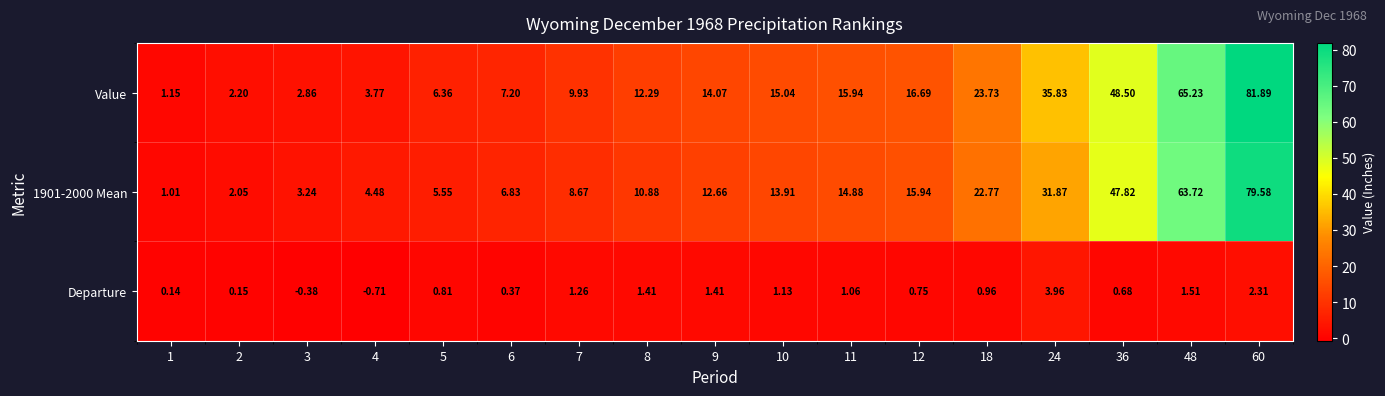

Which series has the largest total across all categories?

Value